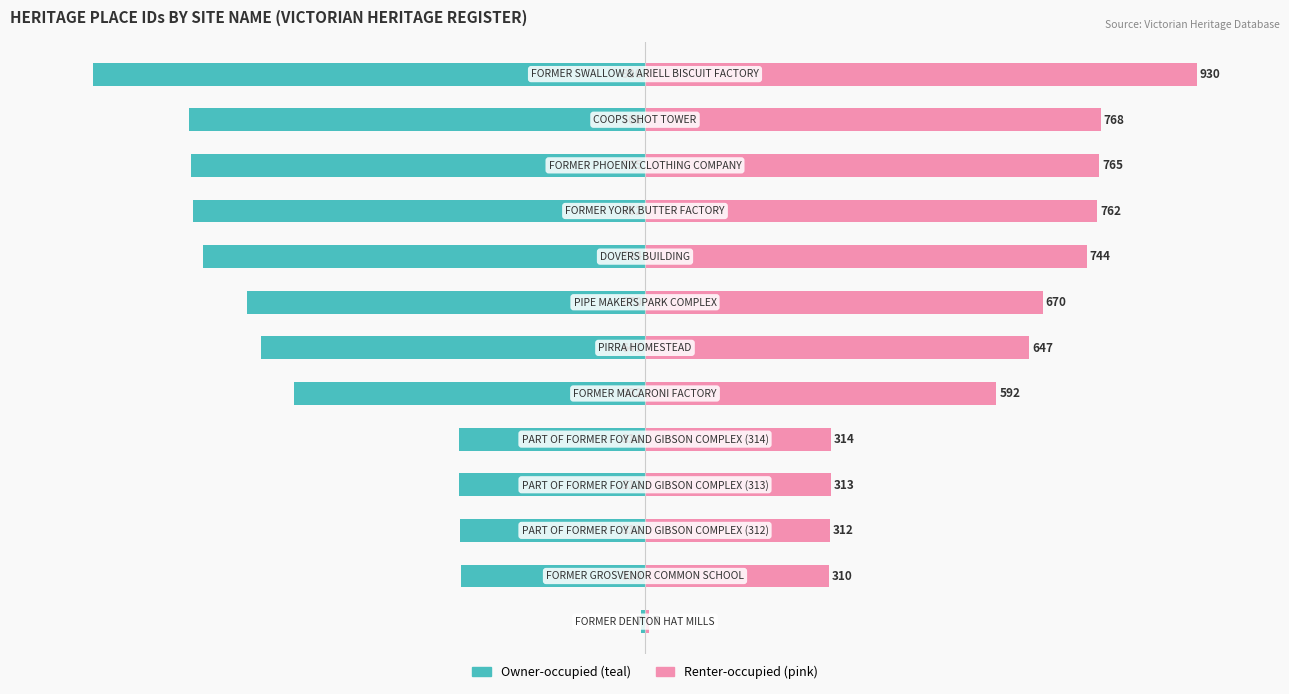

Are the bars horizontal?

Yes